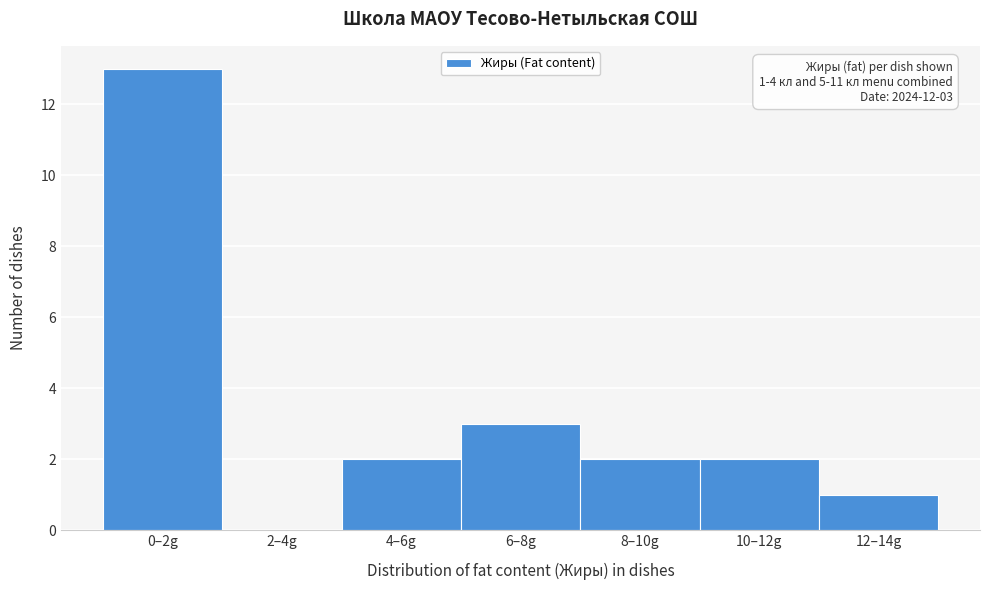

Reading left to right, list all the values displayed in this chart.

0–2g=13	2–4g=0	4–6g=2	6–8g=3	8–10g=2	10–12g=2	12–14g=1